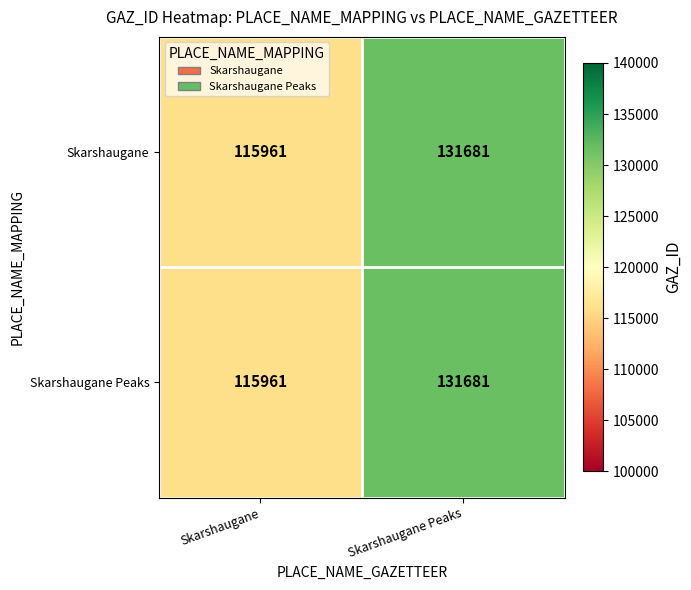

What is the sum of all Skarshaugane Peaks values?

247642